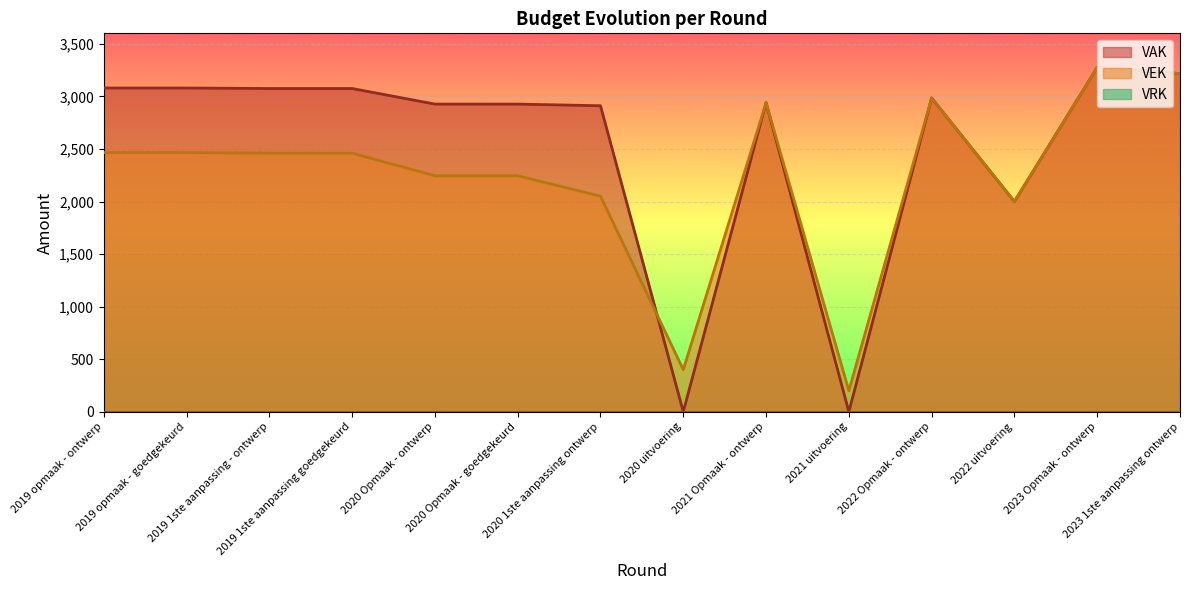

At which category is the sum across all series the highest?

2023 Opmaak - ontwerp